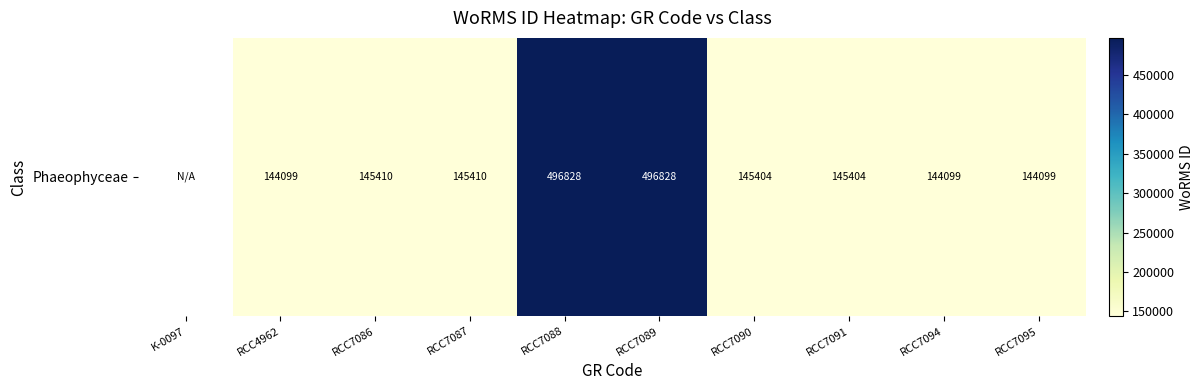

What is the smallest value displayed?

144099.0